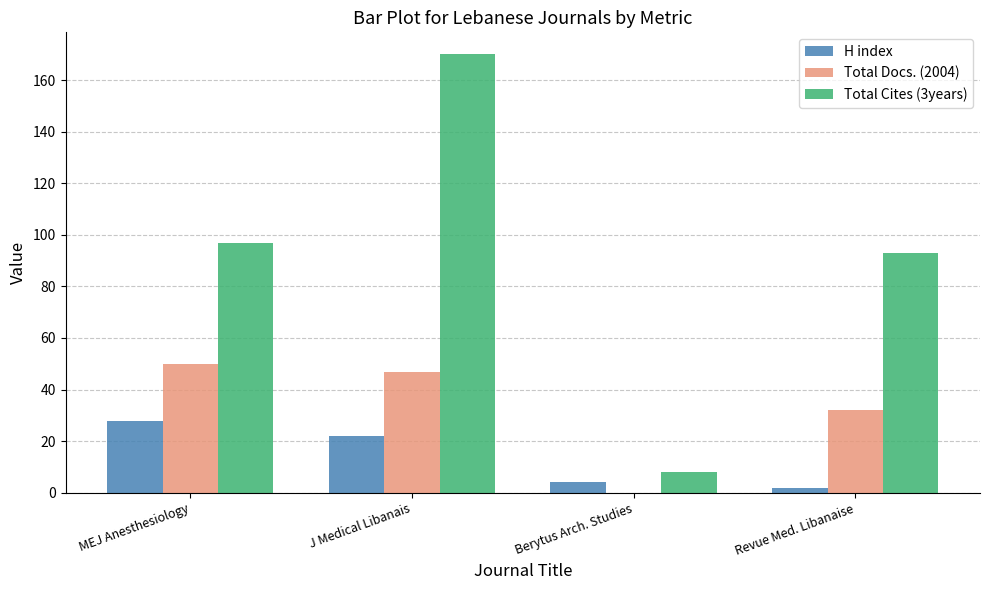

True or false: Total Cites (3years) has a value of 97 at MEJ Anesthesiology.

True